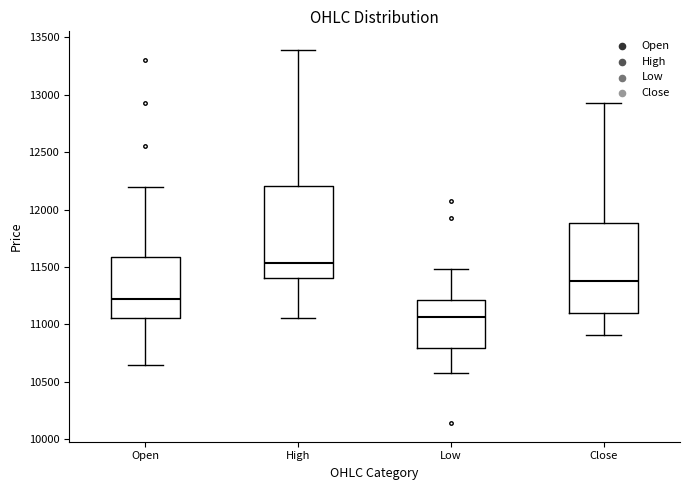

Reading left to right, read every box against the y-axis: the position of its median line, the range the box covers, and the ends of its whiskers. The values are not printed on the chart, so give them approximately, as read against the axis.

Open: median 11250, box 11050 to 11600, whiskers 10650 to 12200
High: median 11550, box 11400 to 12200, whiskers 11050 to 13400
Low: median 11050, box 10800 to 11200, whiskers 10600 to 11500
Close: median 11400, box 11100 to 11900, whiskers 10900 to 12950